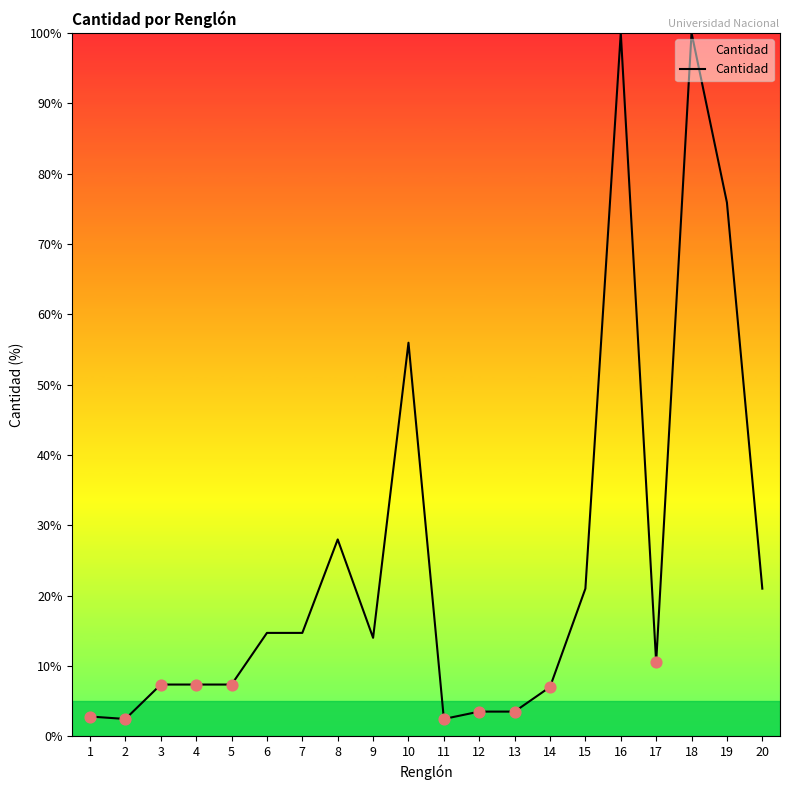

What is the change in value from 2 to 7?

+12.2